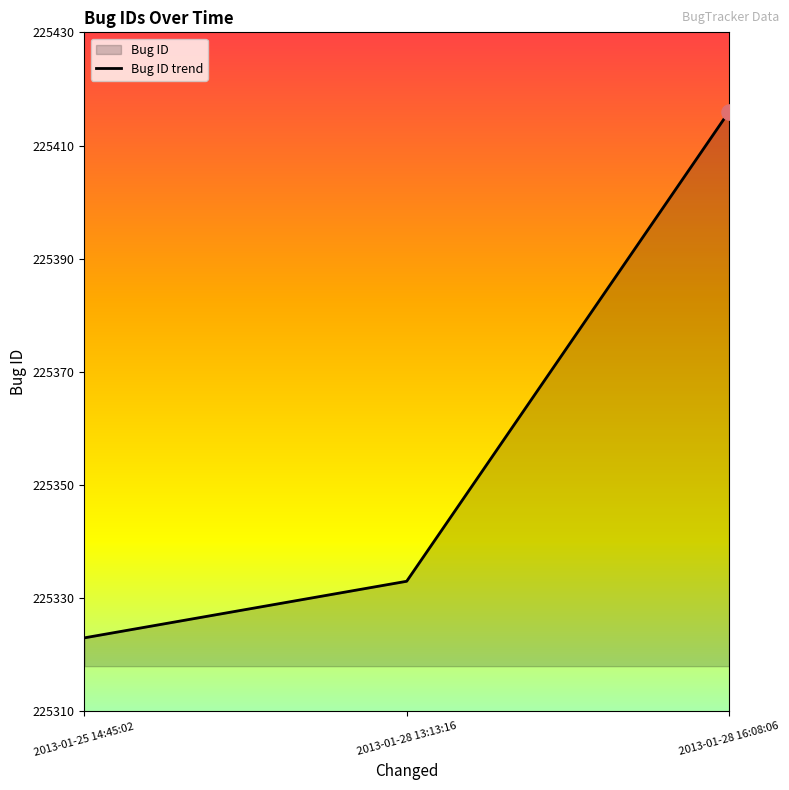

Which has a higher value, 2013-01-28 16:08:06 or 2013-01-25 14:45:02?

2013-01-28 16:08:06